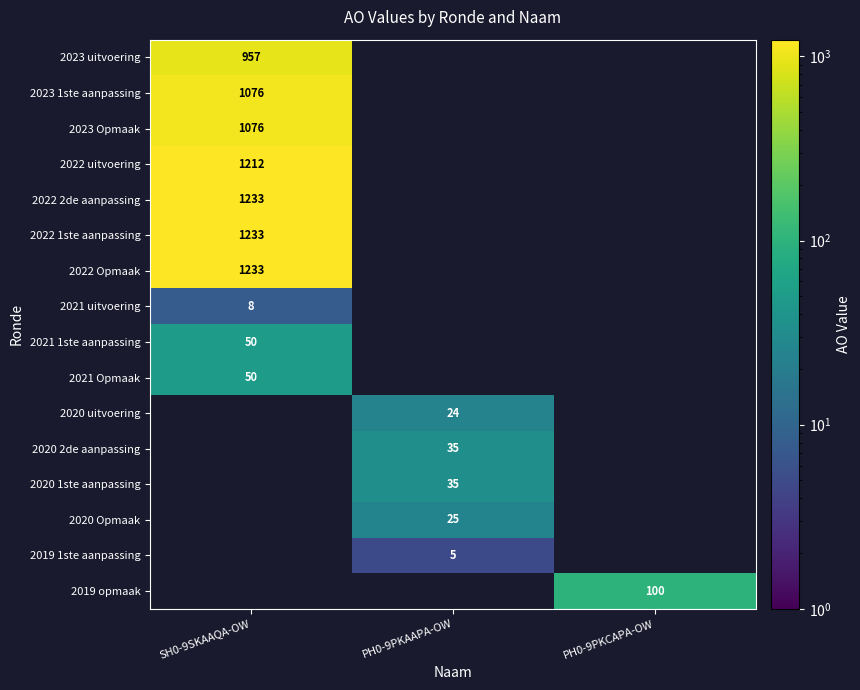

True or false: 2023 uitvoering has a value of 1493 at SH0-9SKAAQA-OW.

False